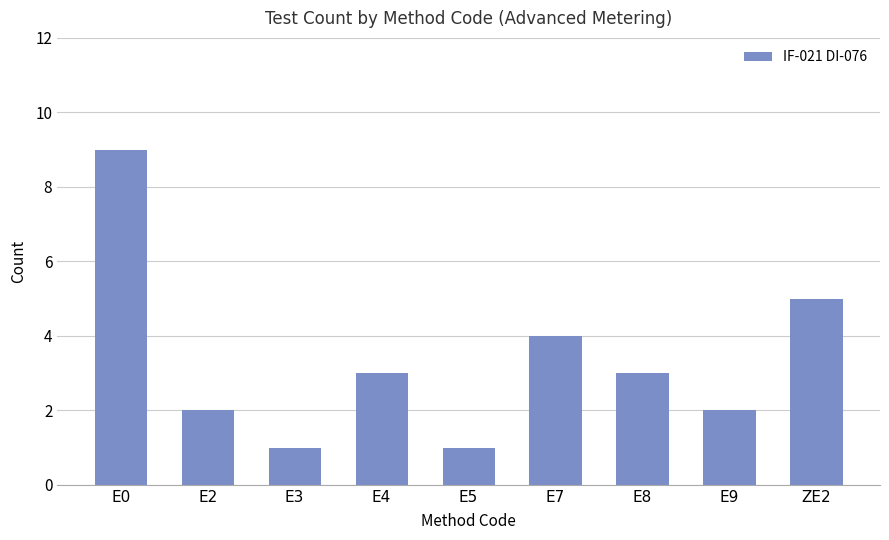

Which category has the highest value across all series?

E0